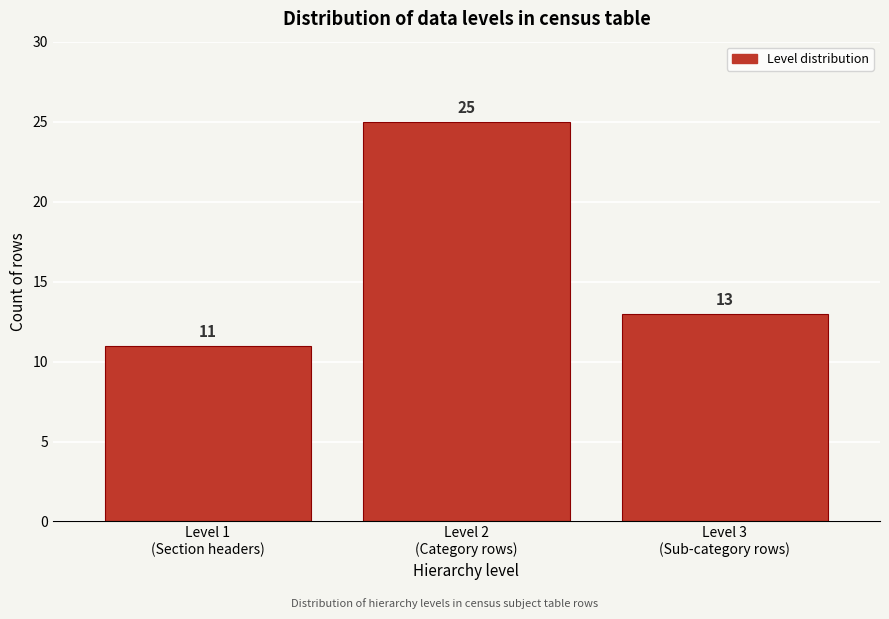

Reading right to left, what are all the values shown in this chart?

13	25	11